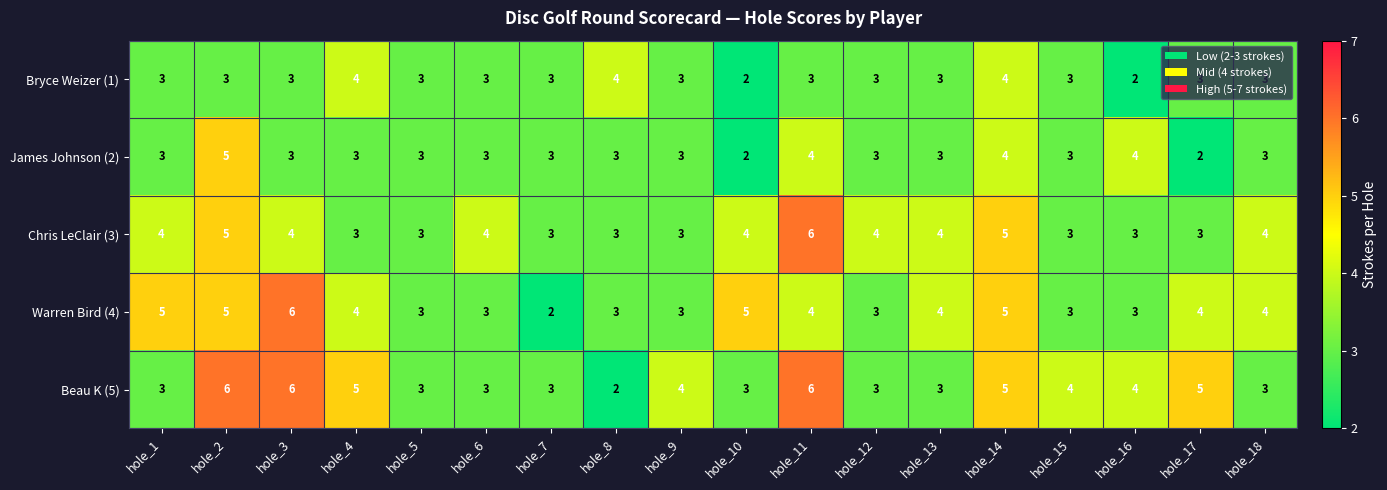

How many distinct data groups are displayed?

5